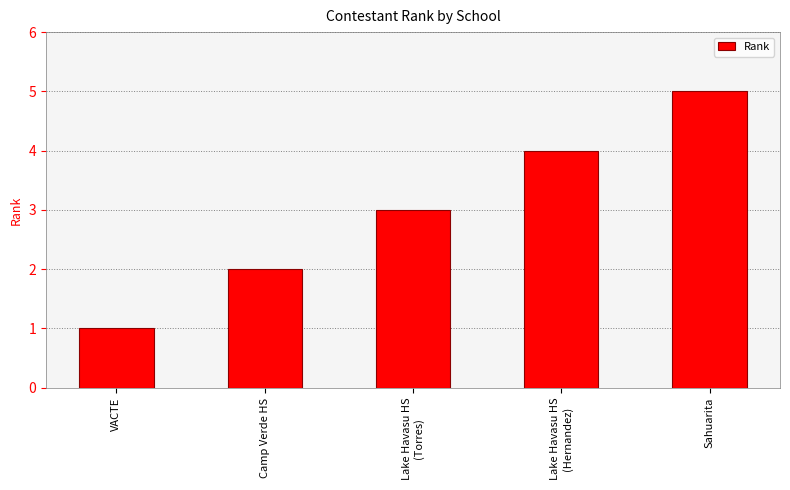

Which label corresponds to the largest value in the chart?

Sahuarita